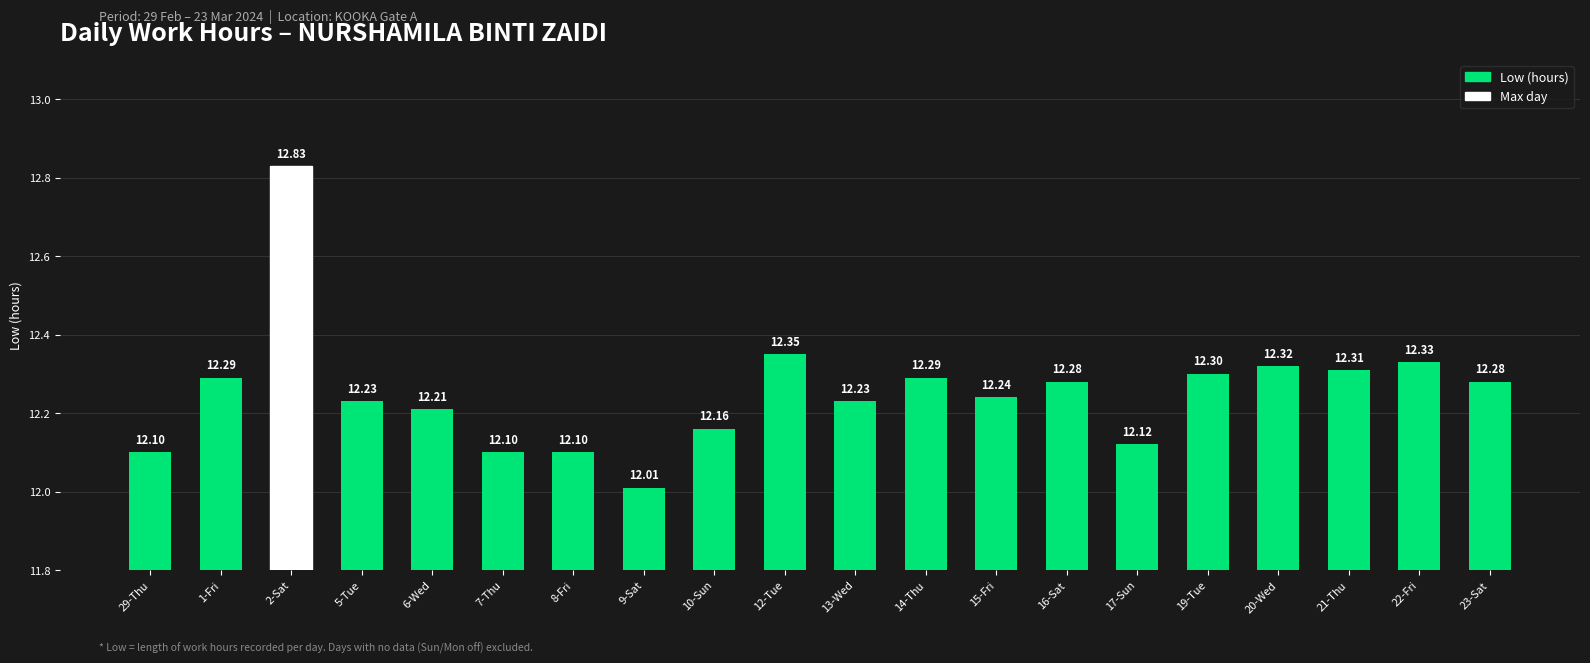

True or false: the data shows 21.9 at 19-Tue.

False